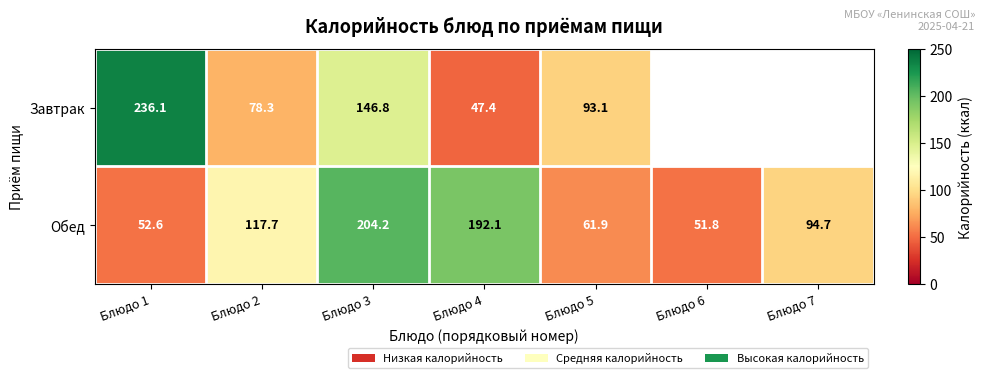

At how many categories does at least one series exceed 48?

7